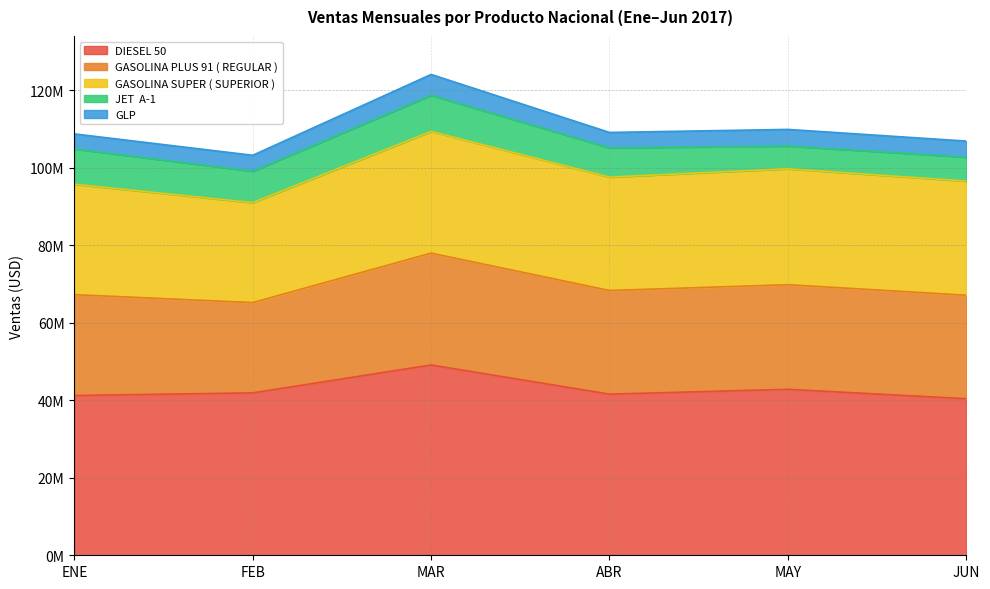

Which category has the highest value across all series?

MAR